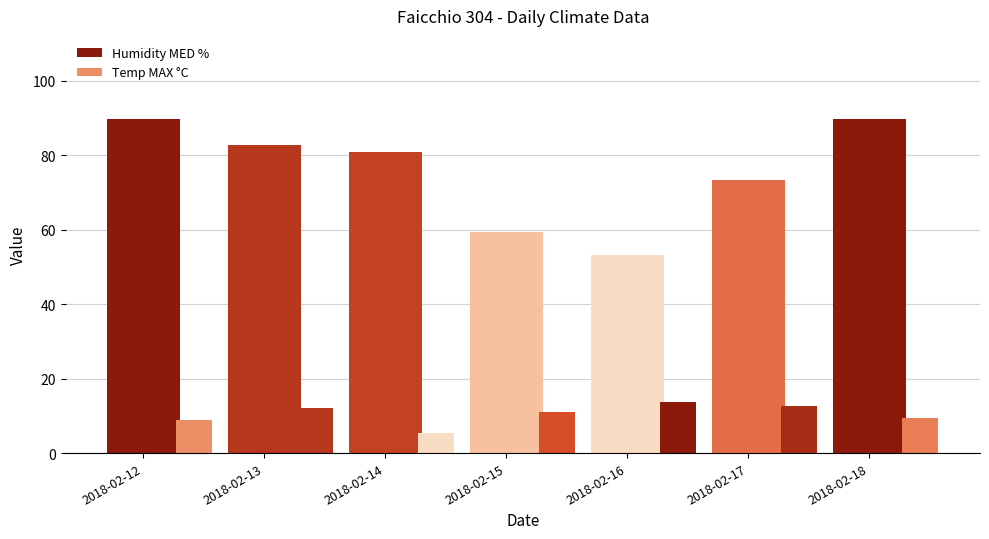

Where is Temp MAX °C nearest to the value 9?

2018-02-12